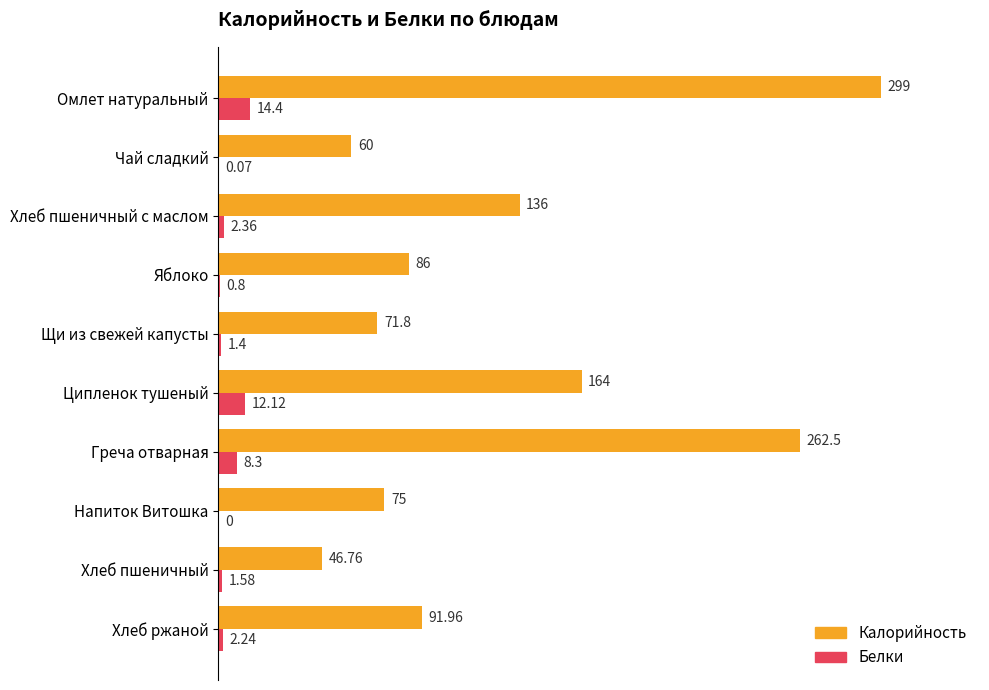

Which series changed the most between Щи из свежей капусты and Ципленок тушеный?

Калорийность